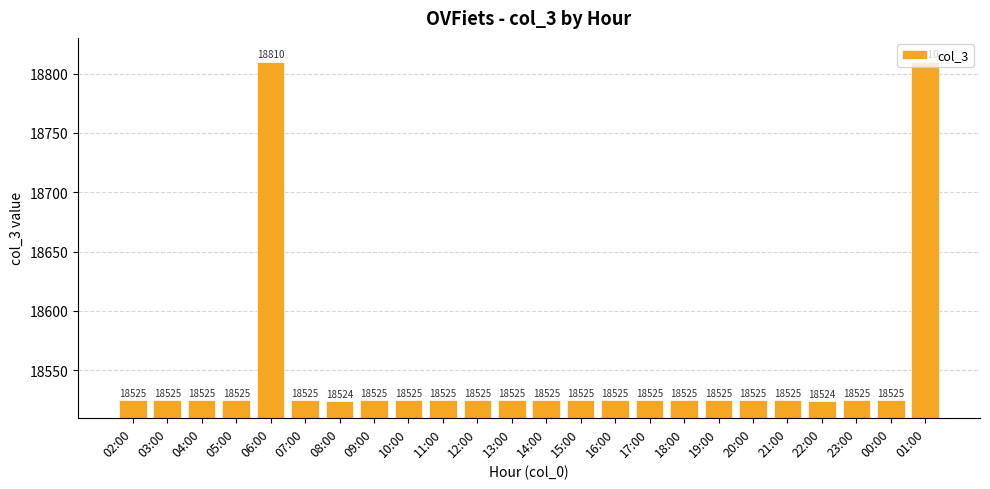

What is the label of the 1st bar from the left?

02:00